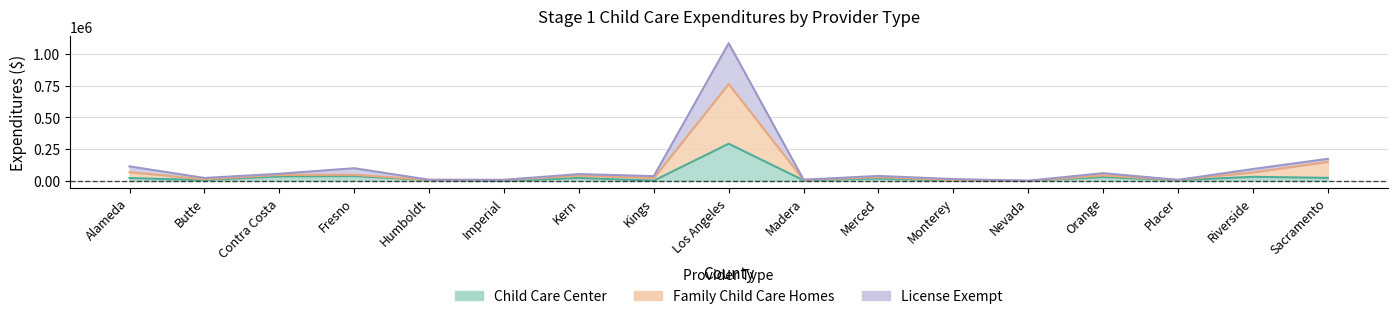

What is the total value across all series at Contra Costa?

139571